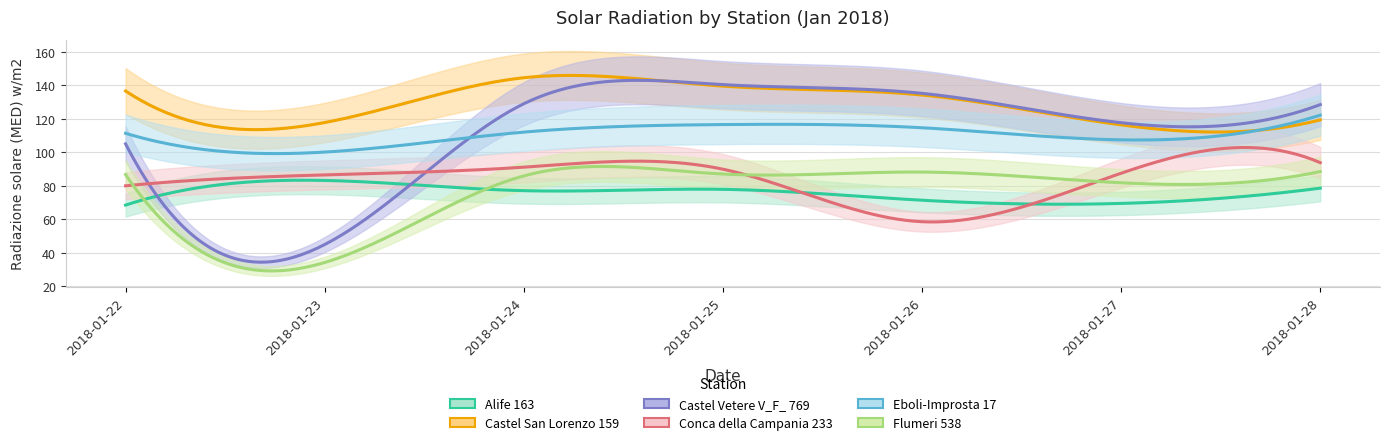

At which category is the sum across all series the highest?

2018-01-25